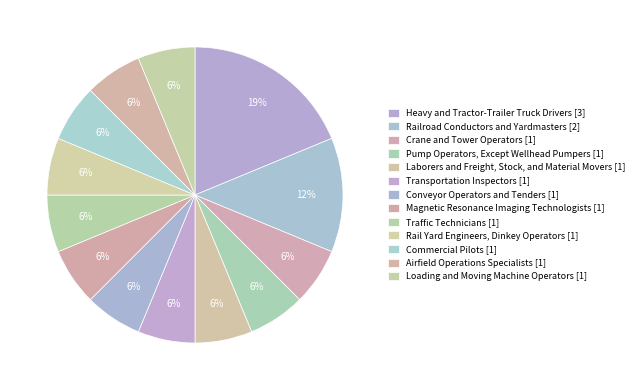

Count the number of slices in the pie.

13